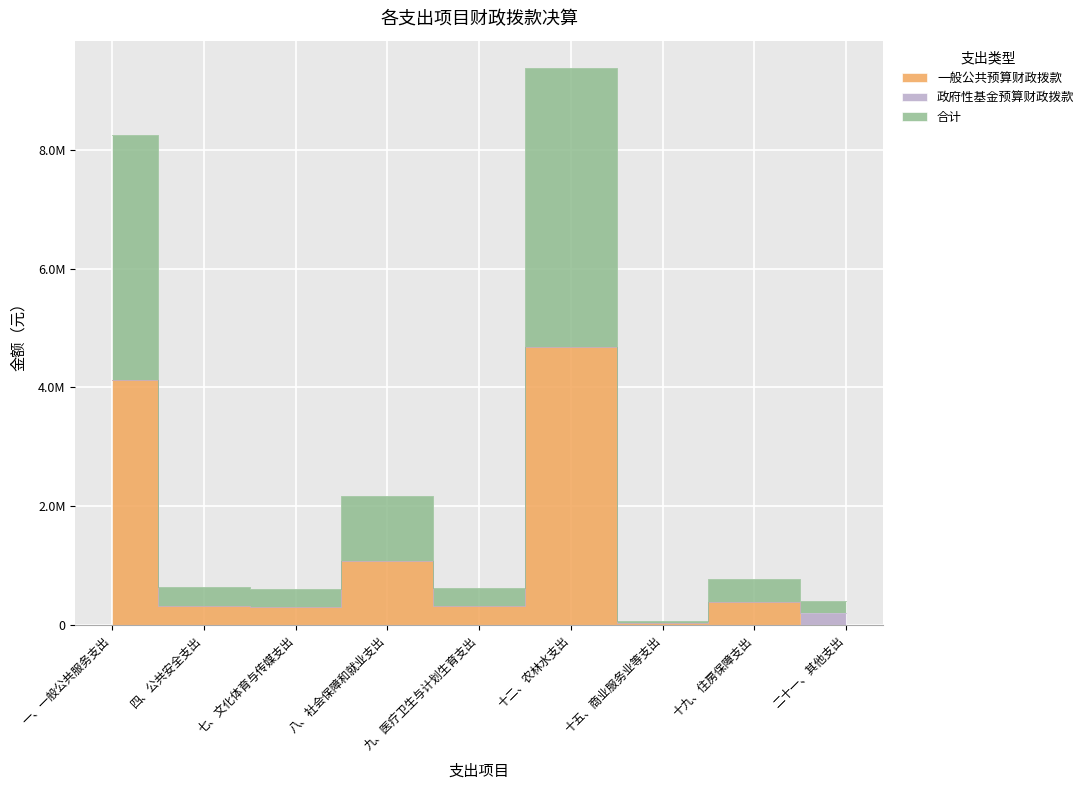

Rank the categories by 一般公共预算财政拨款 value from lowest to highest.

二十一、其他支出, 十五、商业服务业等支出, 七、文化体育与传媒支出, 九、医疗卫生与计划生育支出, 四、公共安全支出, 十九、住房保障支出, 八、社会保障和就业支出, 一、一般公共服务支出, 十二、农林水支出